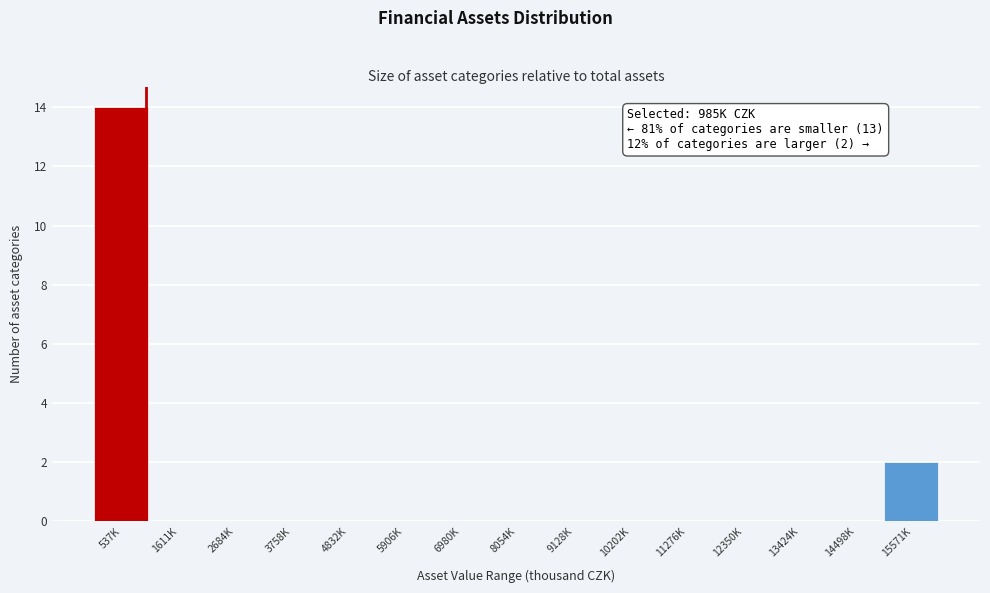

Reading left to right, extract all data points from this chart.

537K=14	1611K=0	2684K=0	3758K=0	4832K=0	5906K=0	6980K=0	8054K=0	9128K=0	10202K=0	11276K=0	12350K=0	13424K=0	14498K=0	15571K=2